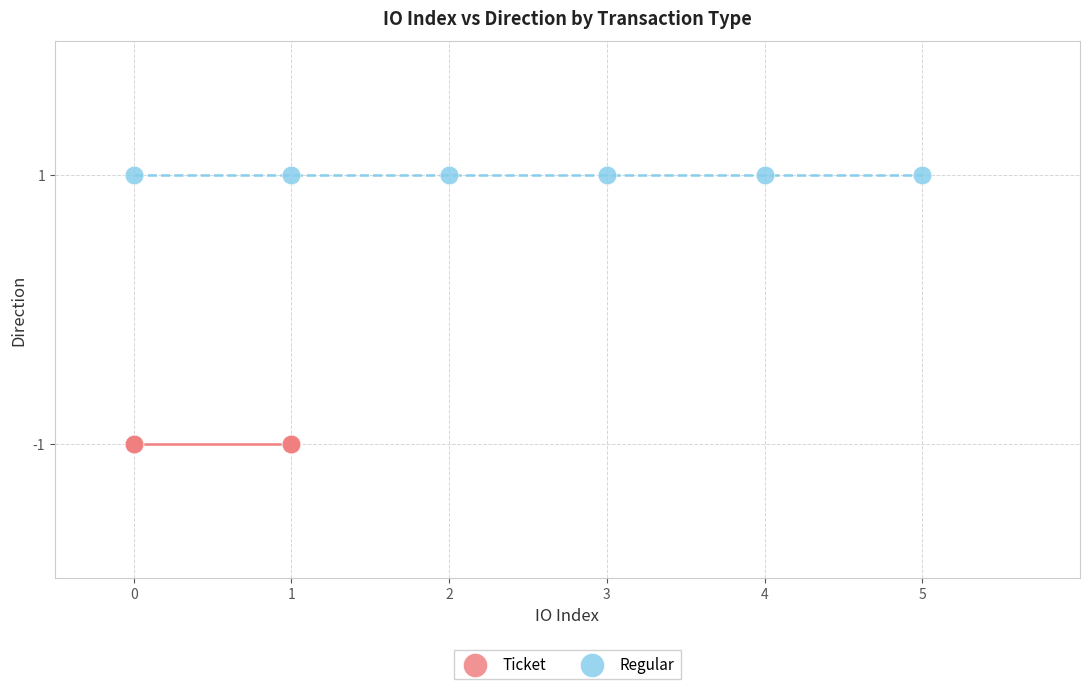

Which series contains the lowest Y value?

Ticket